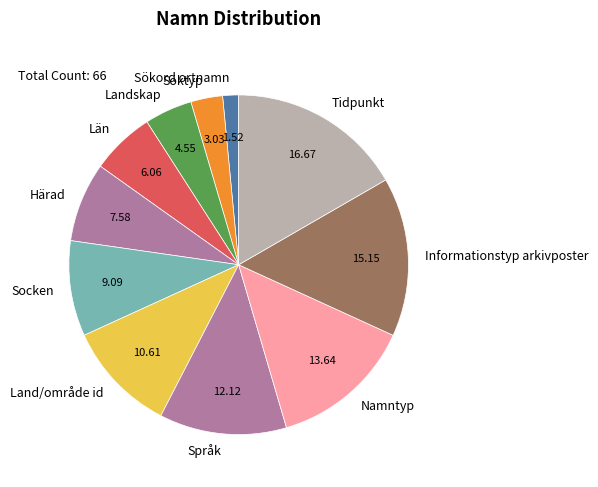

Rank the categories by value from highest to lowest.

Tidpunkt, Informationstyp arkivposter, Namntyp, Språk, Land/område id, Socken, Härad, Län, Landskap, Söktyp, Sökord ortnamn